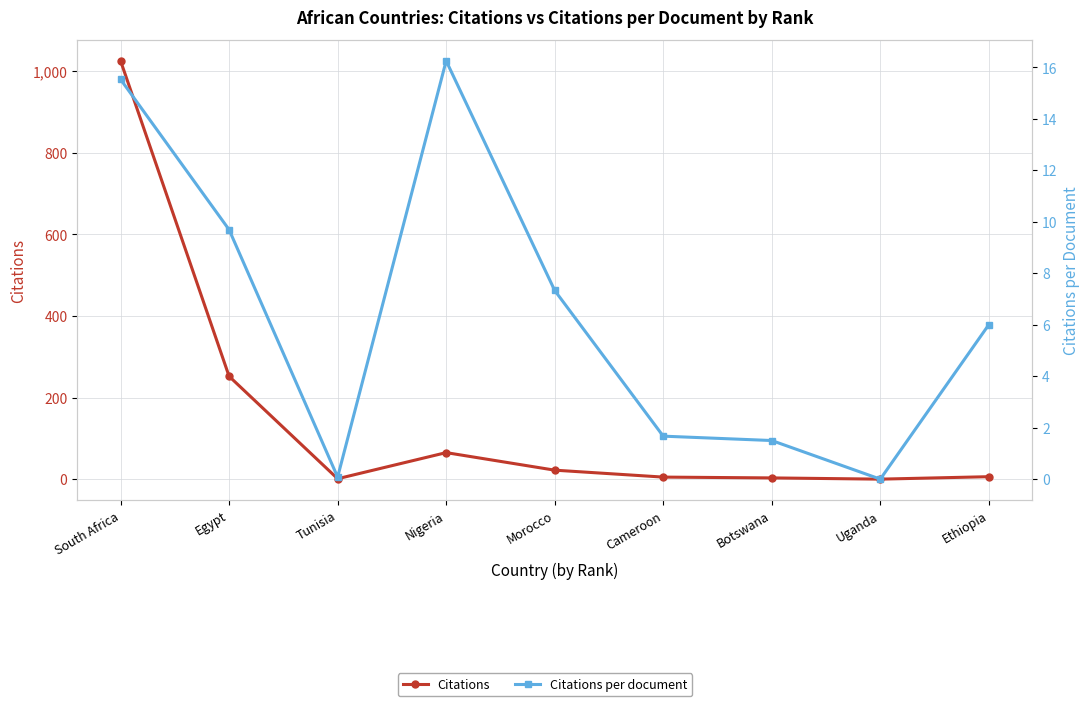

Which category has the highest value across all series?

South Africa